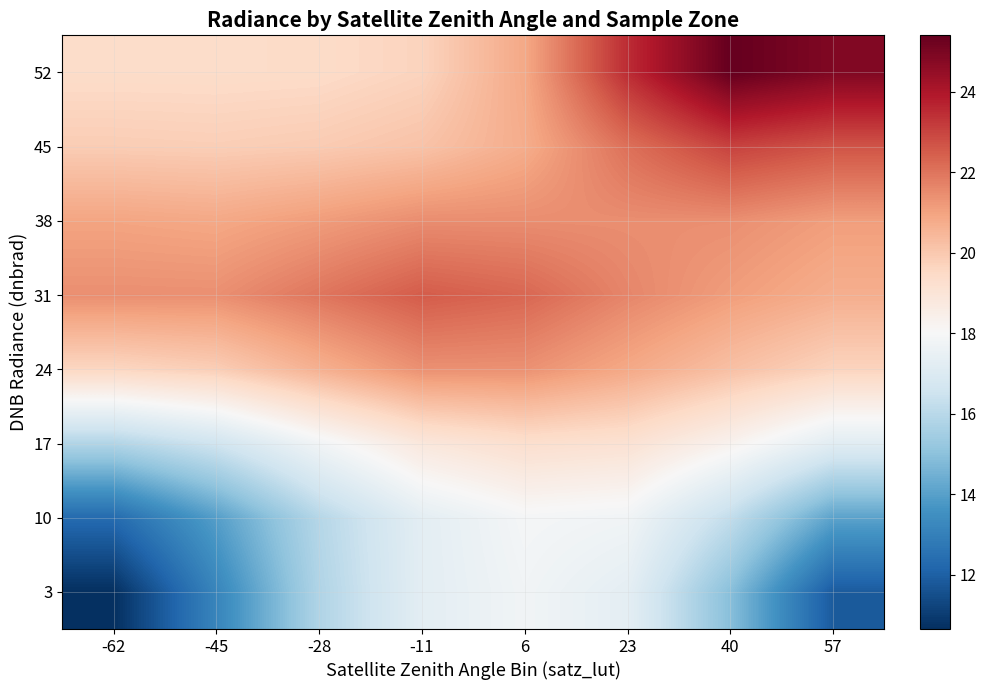

What is the greatest value displayed?

25.4